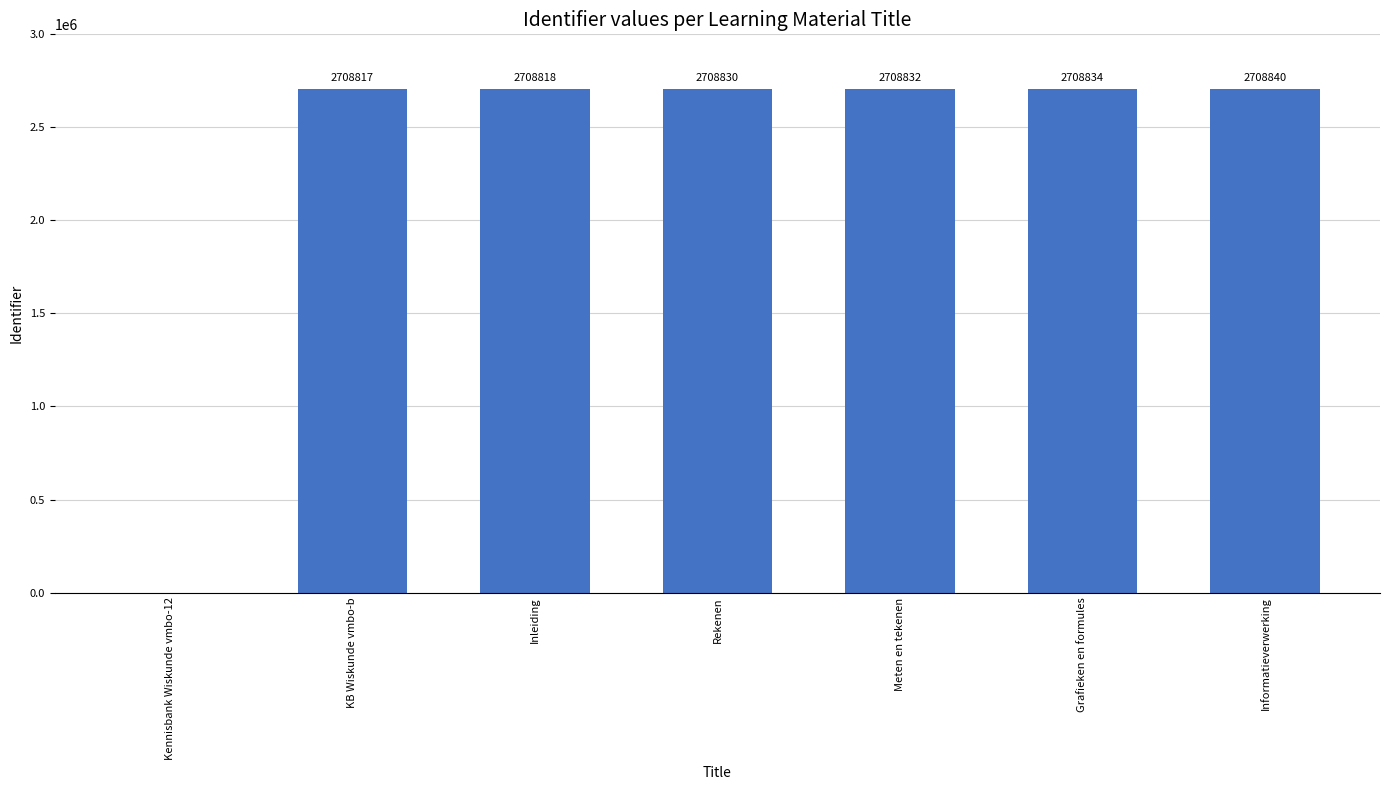

How many series are shown in this chart?

1